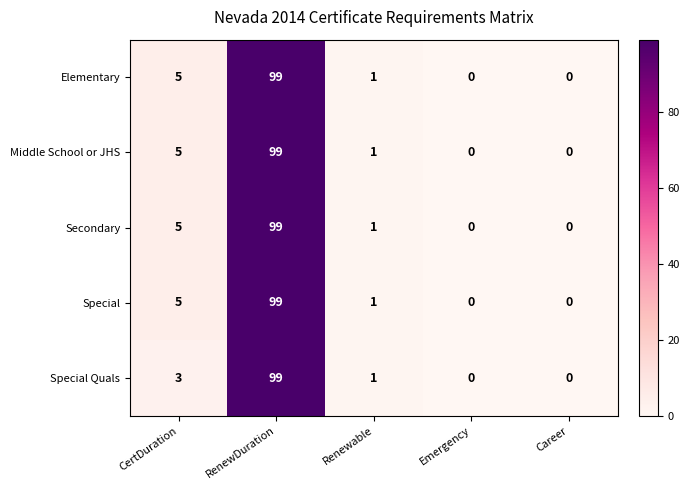

At which label does Middle School or JHS reach its peak?

RenewDuration